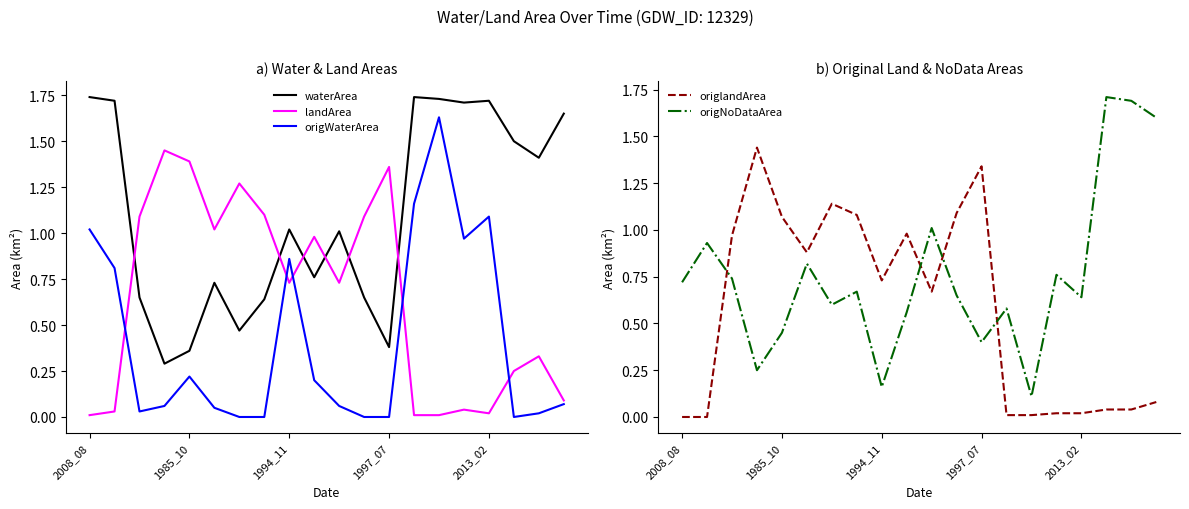

True or false: origNoDataArea and landArea cross at least once.

True